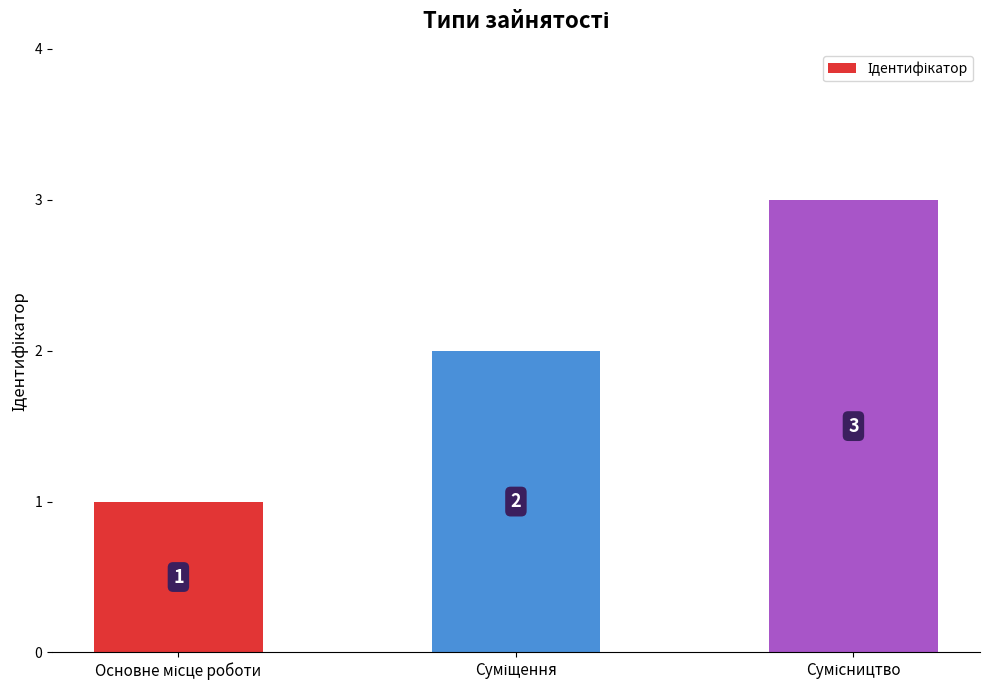

How many values are between 1 and 3?

3